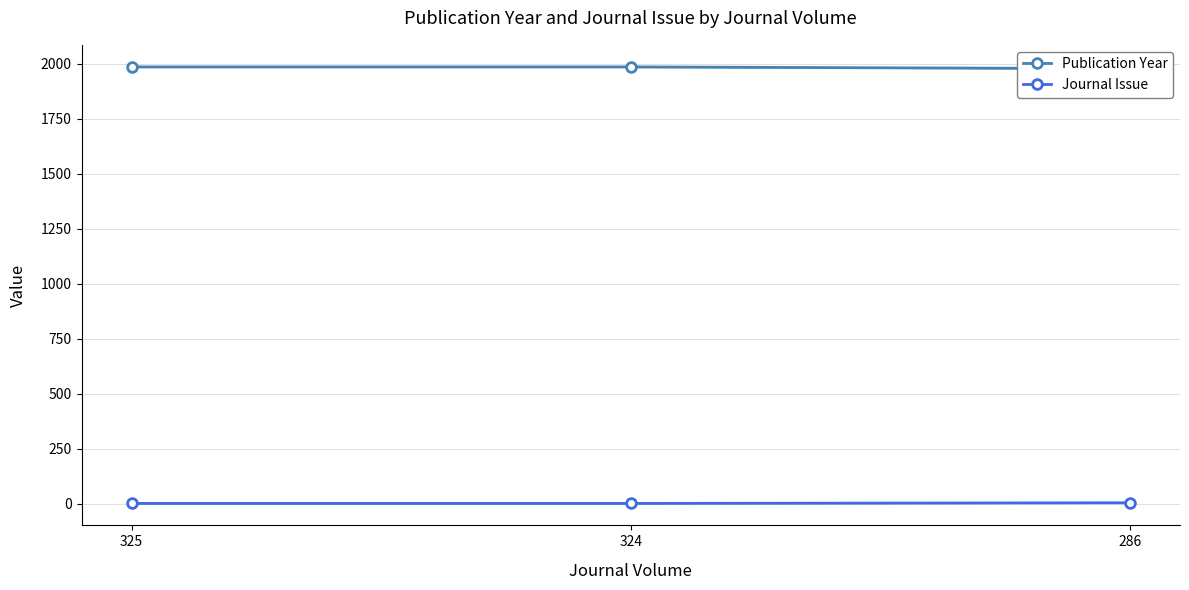

Is the value of Publication Year at 324 greater than the value of Journal Issue at 286?

Yes